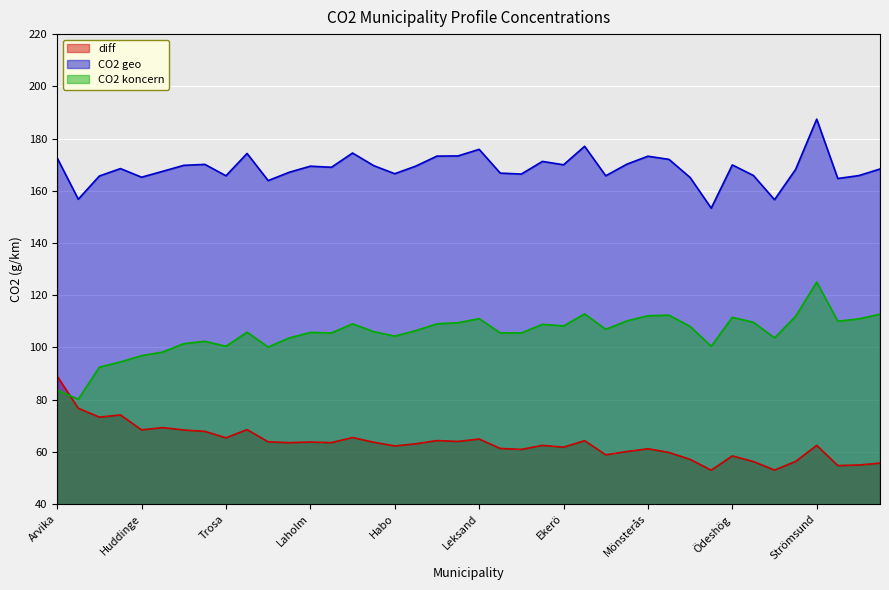

What position from the right is Borgholm?

31